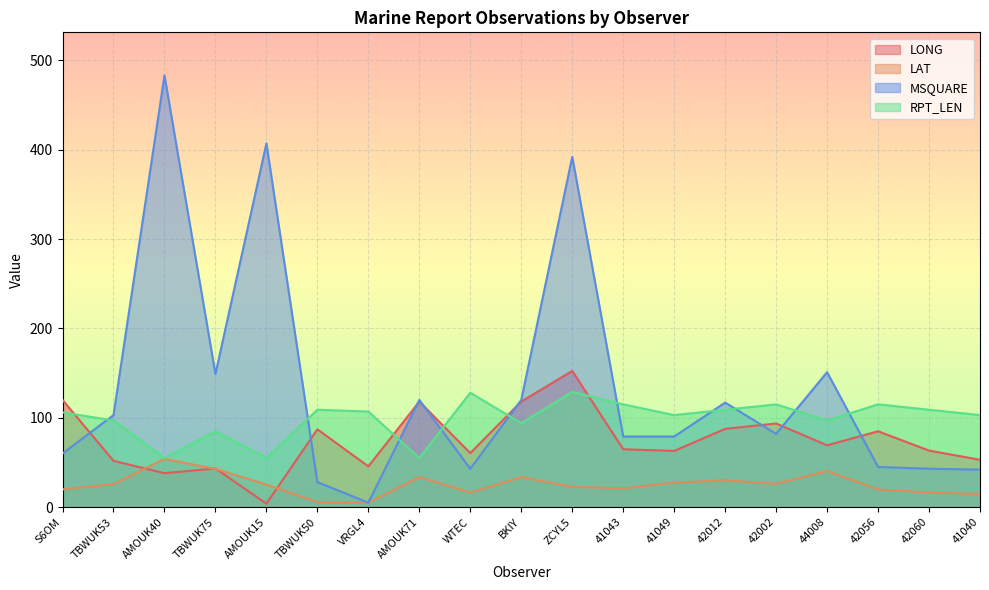

What position from the left is 41049?

13